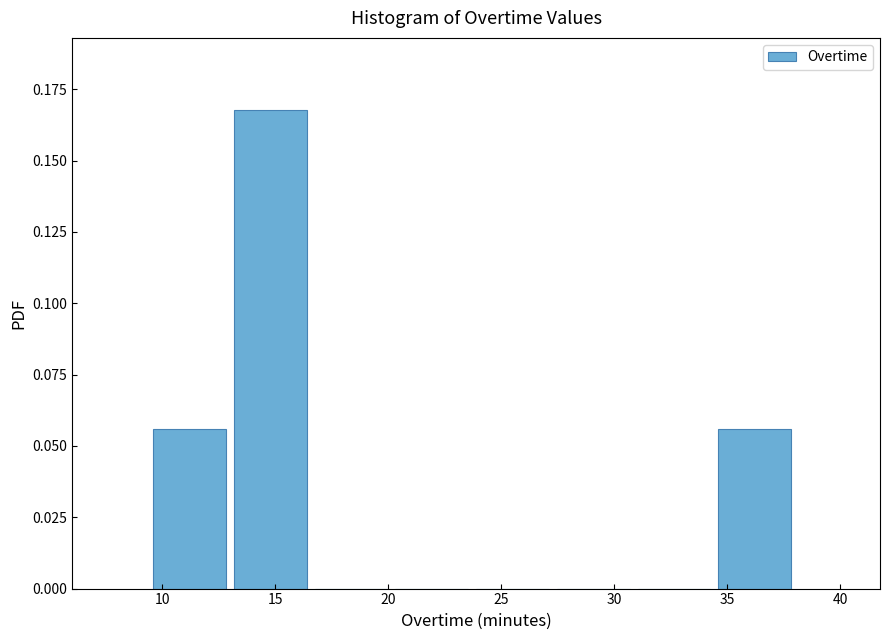

How tall is the bar that spans 34.5 to 38.0 on the x-axis? Neither the bar edges nor the heights are printed on the chart, so give them approximately, as read against the axes.

0.055